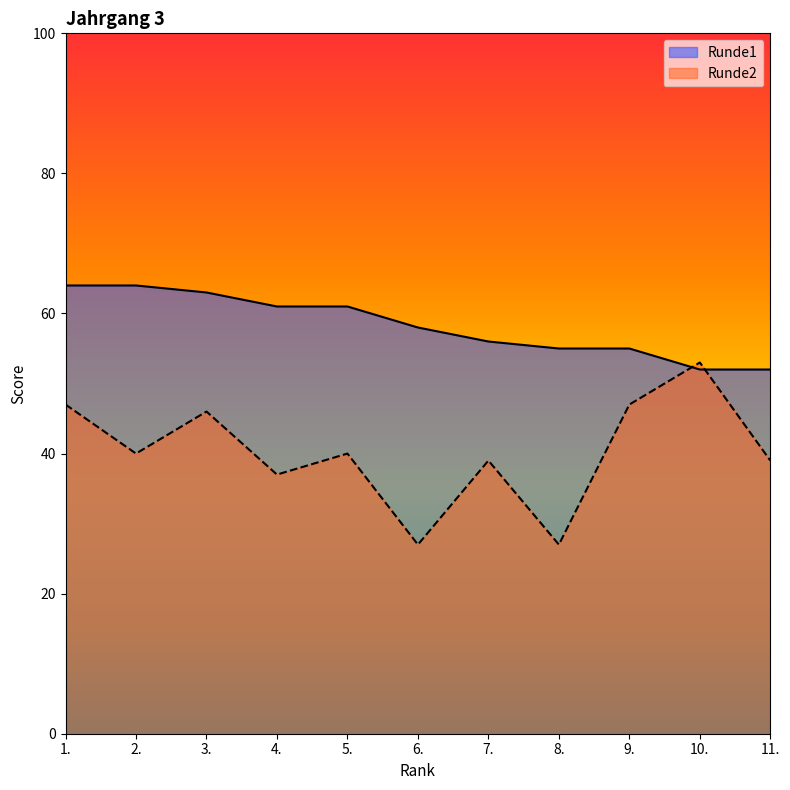

Which series ends up on top after the final intersection of Runde1 and Runde2?

Runde1